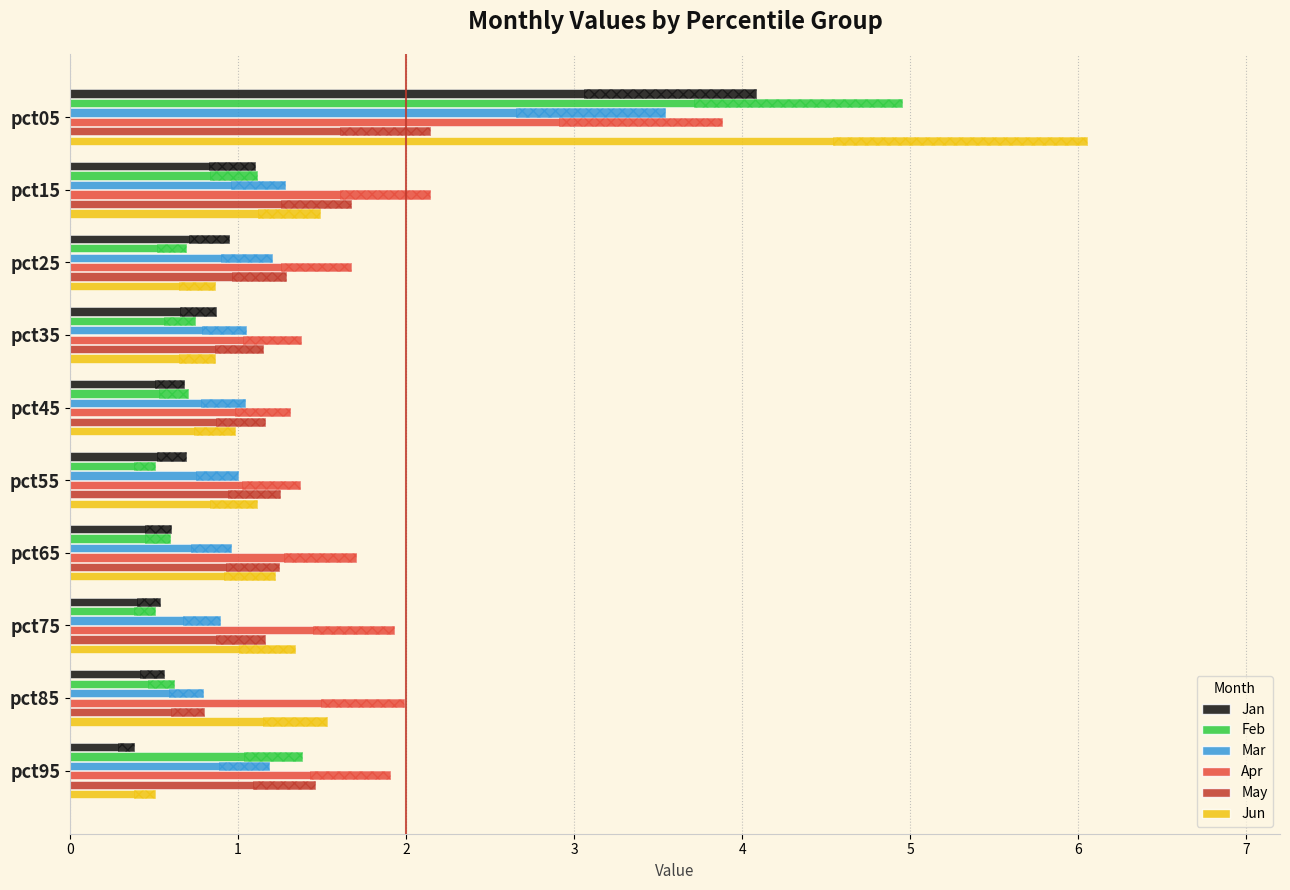

Rank the categories by Apr value from lowest to highest.

pct45, pct55, pct35, pct25, pct65, pct95, pct75, pct85, pct15, pct05